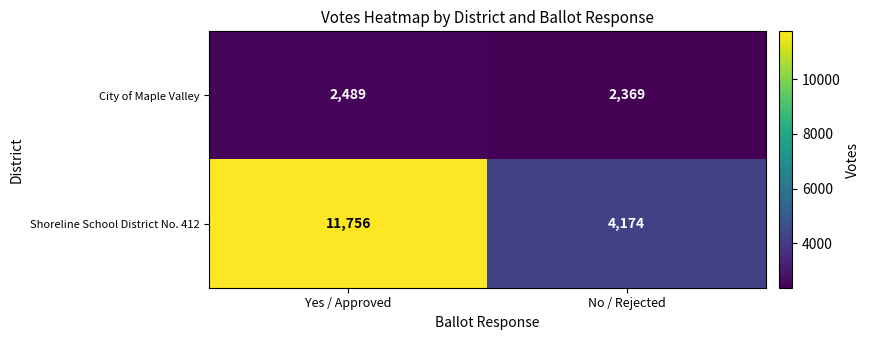

How many distinct data groups are displayed?

2